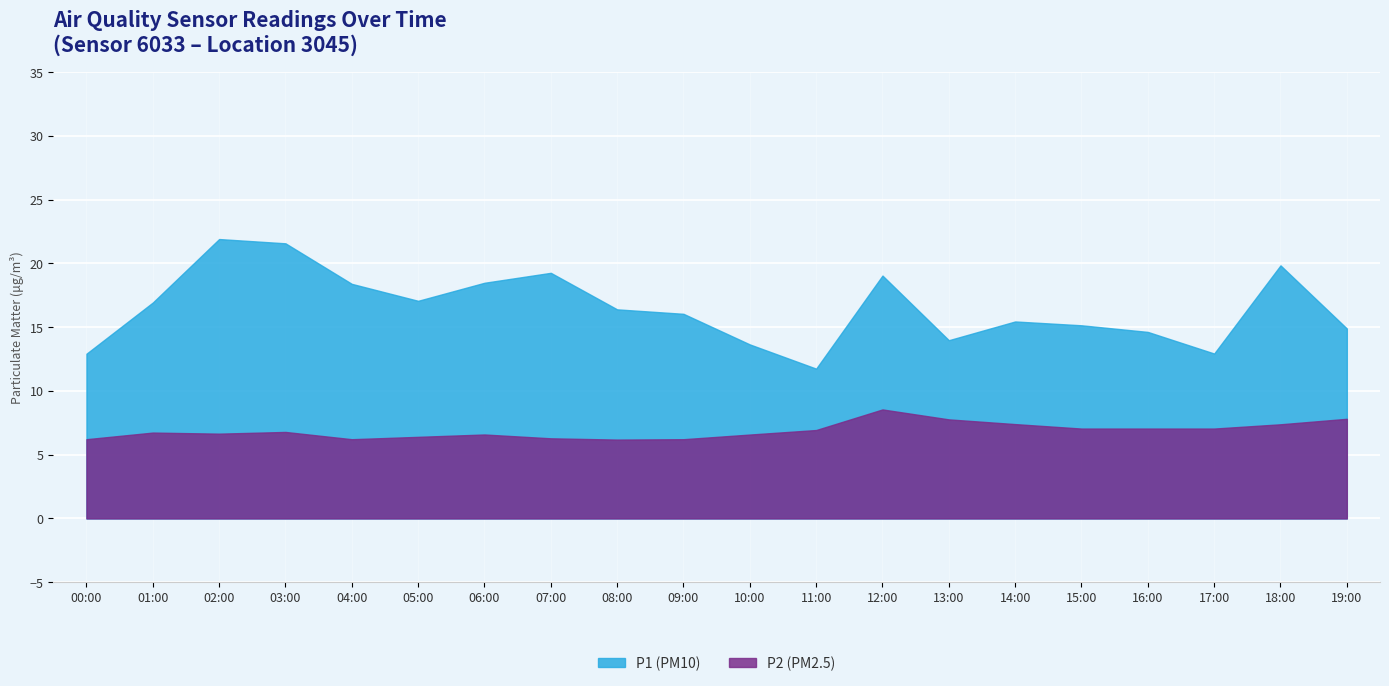

Does the chart display data point markers on the line(s)?

No